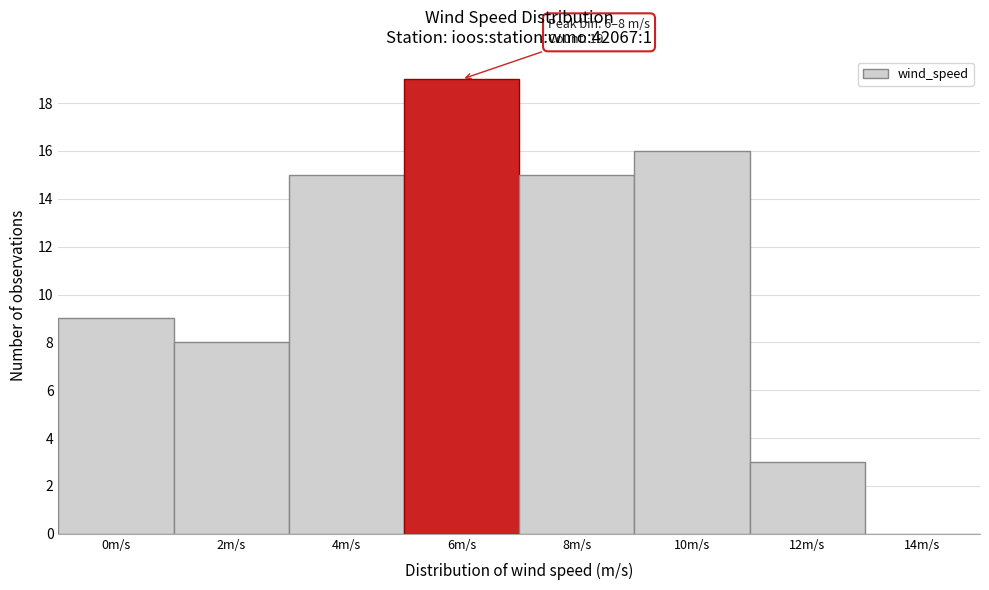

Reading right to left, what are all the values shown in this chart?

14m/s=0	12m/s=3	10m/s=16	8m/s=15	6m/s=19	4m/s=15	2m/s=8	0m/s=9